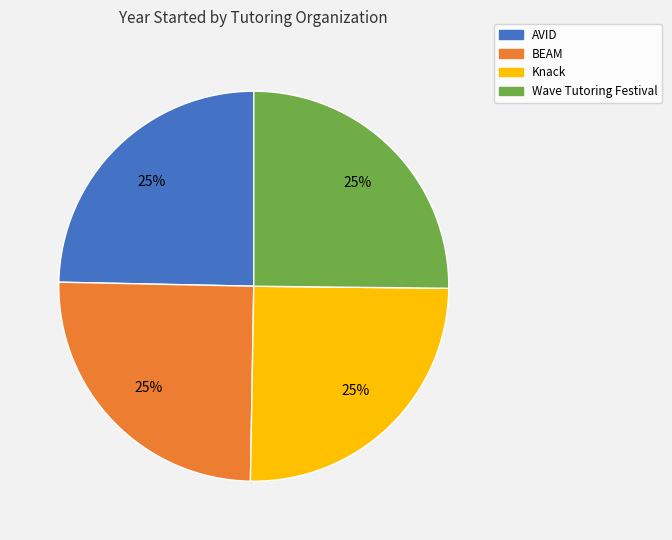

Count the number of slices in the pie.

4